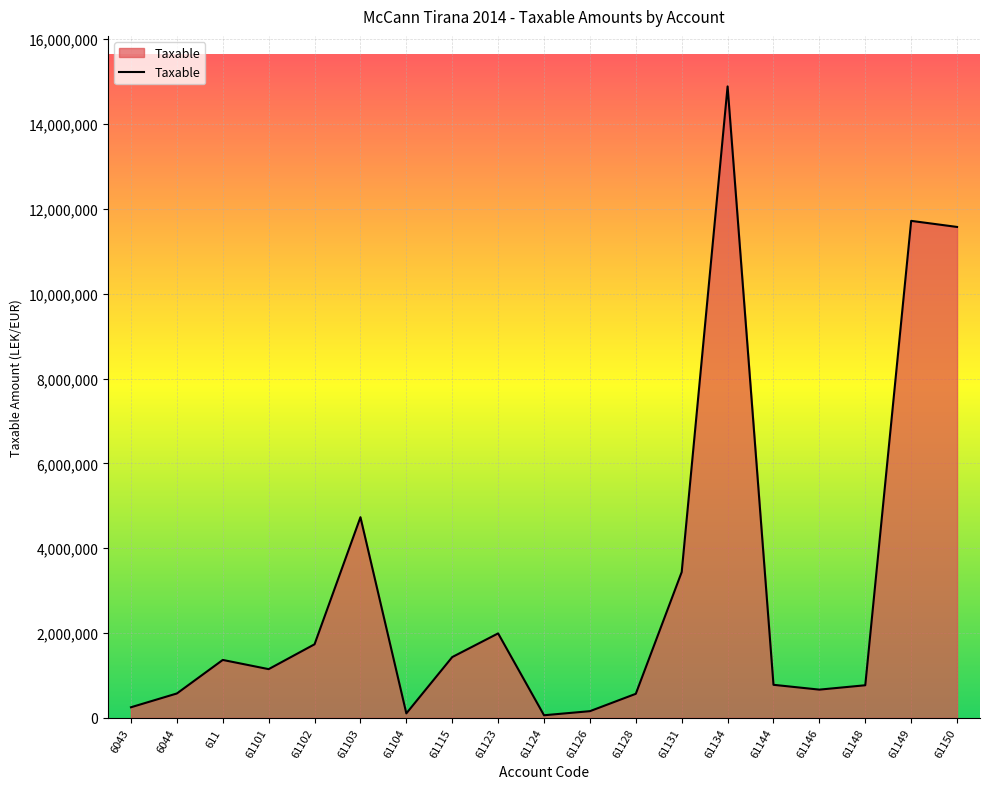

At which category does the chart reach its peak across all series?

61134